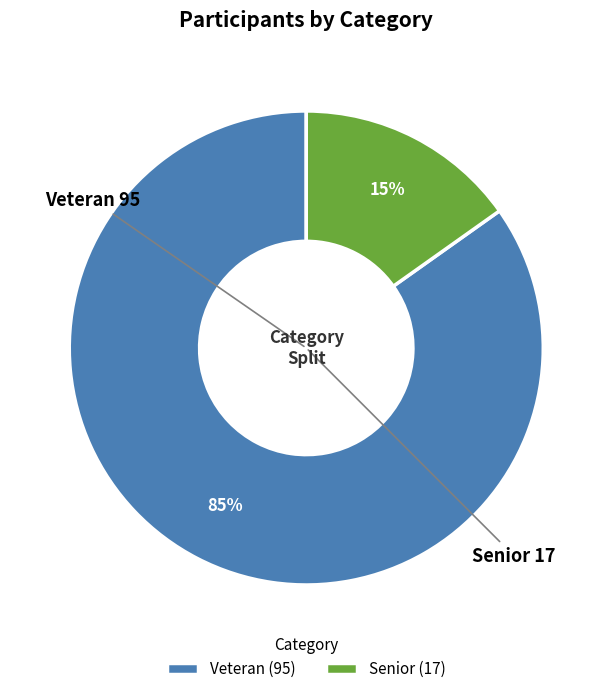

What is the largest slice in the pie chart?

Veteran (95)